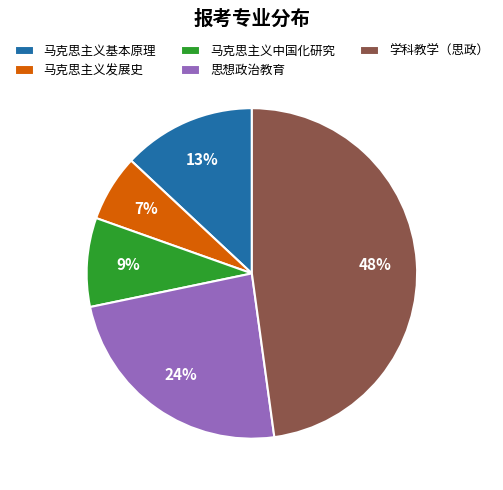

Approximately how many times larger is the value at 马克思主义中国化研究 compared to 思想政治教育?

0.4